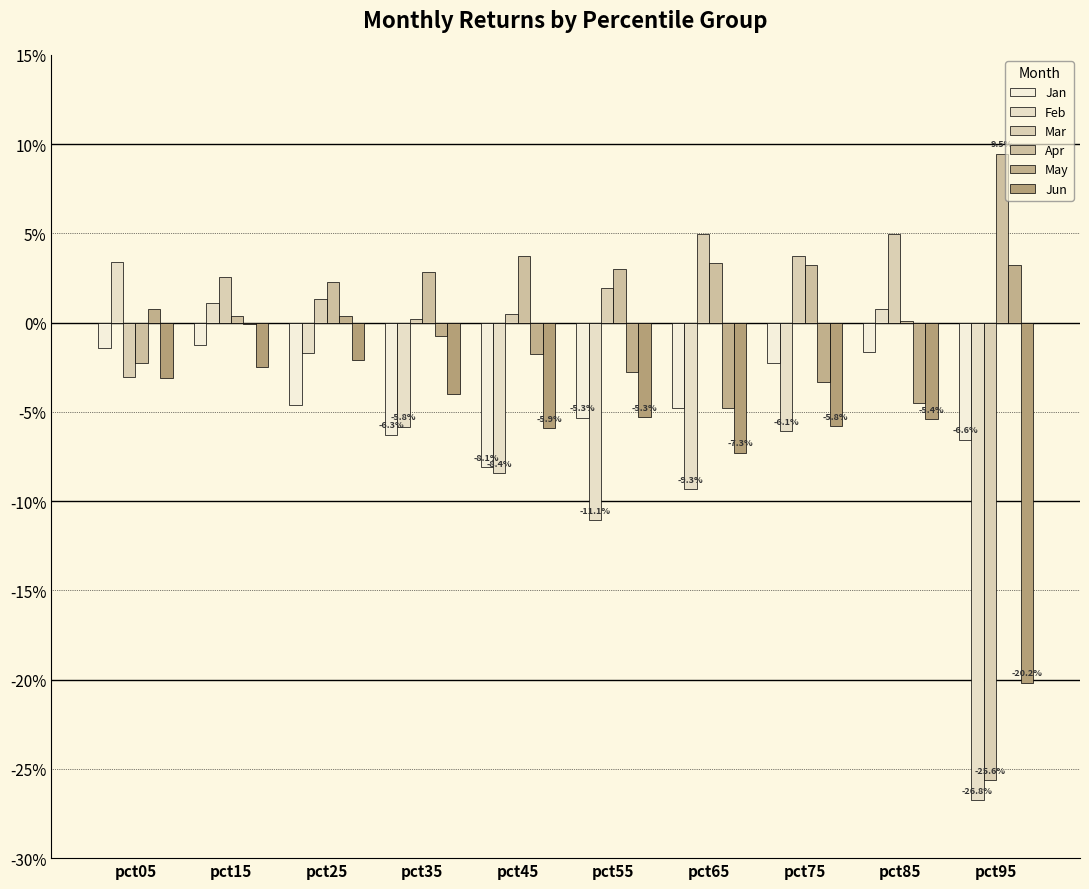

Does the chart contain stacked bars?

No